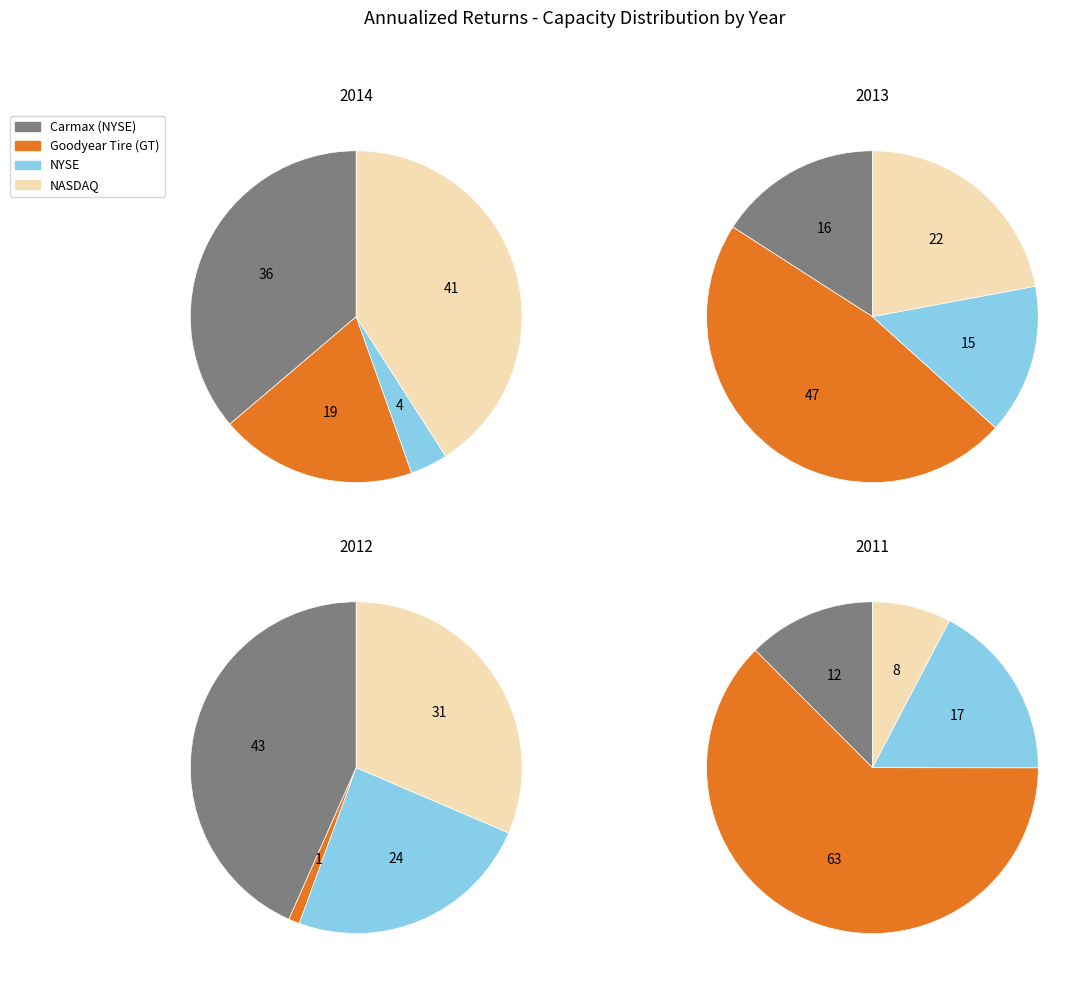

Is Goodyear Tire (GT) the majority of the pie?

No